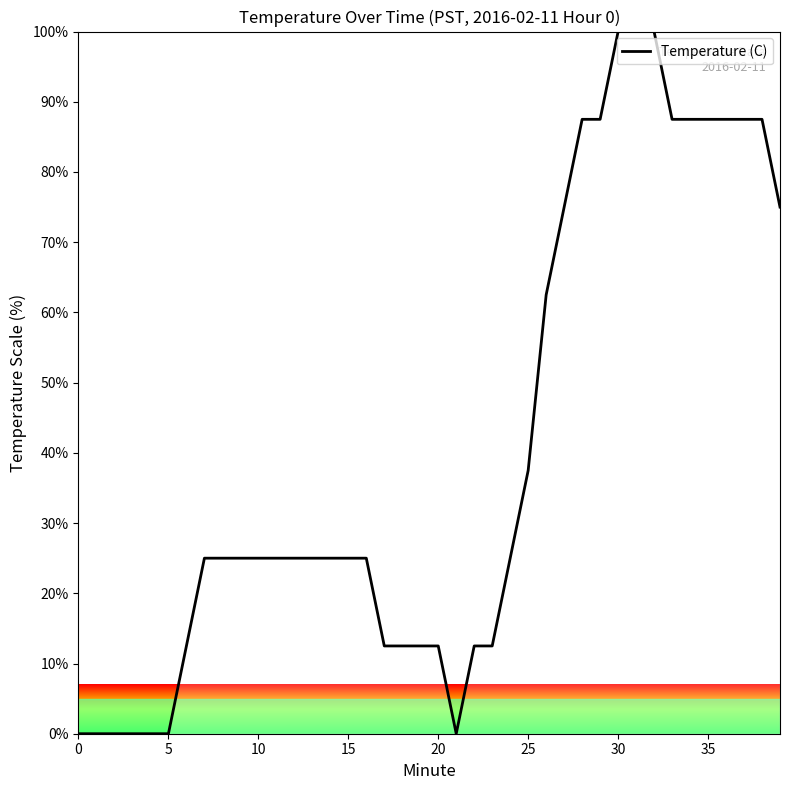

The chart shows a value of 19.3 at 20. True or false?

False